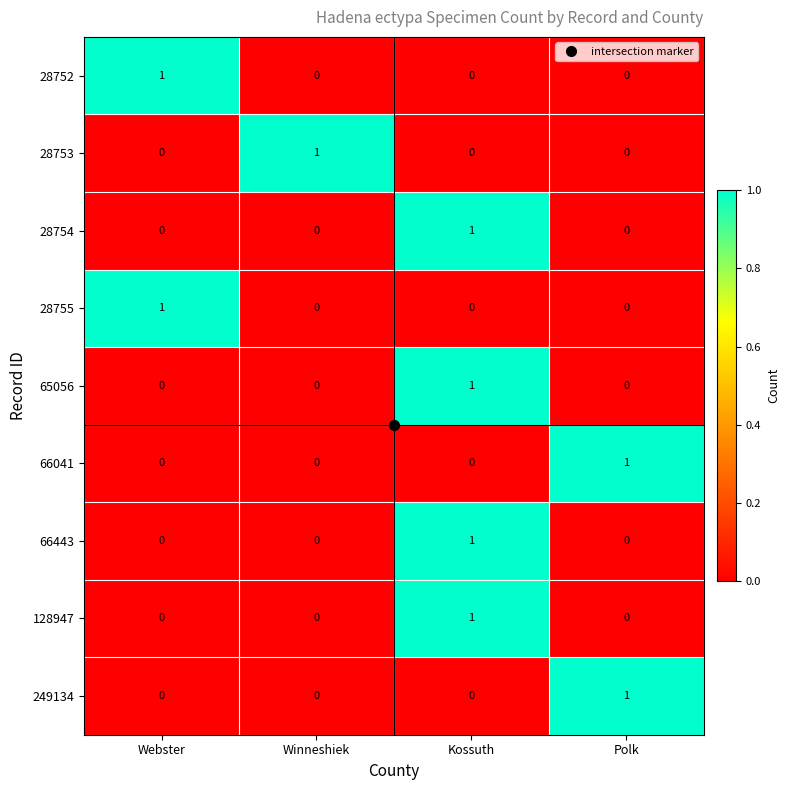

At how many categories does at least one series exceed 0?

4